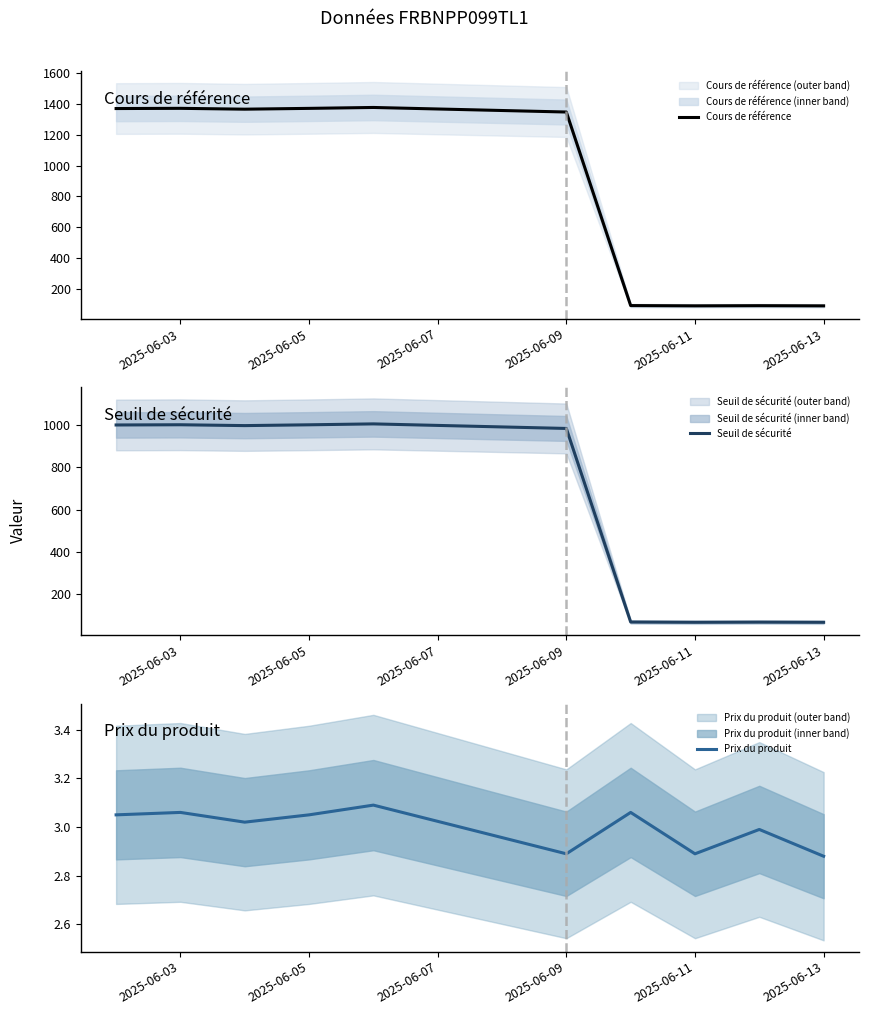

What is the difference between the maximum and minimum values in the Cours de référence series?

1287.8